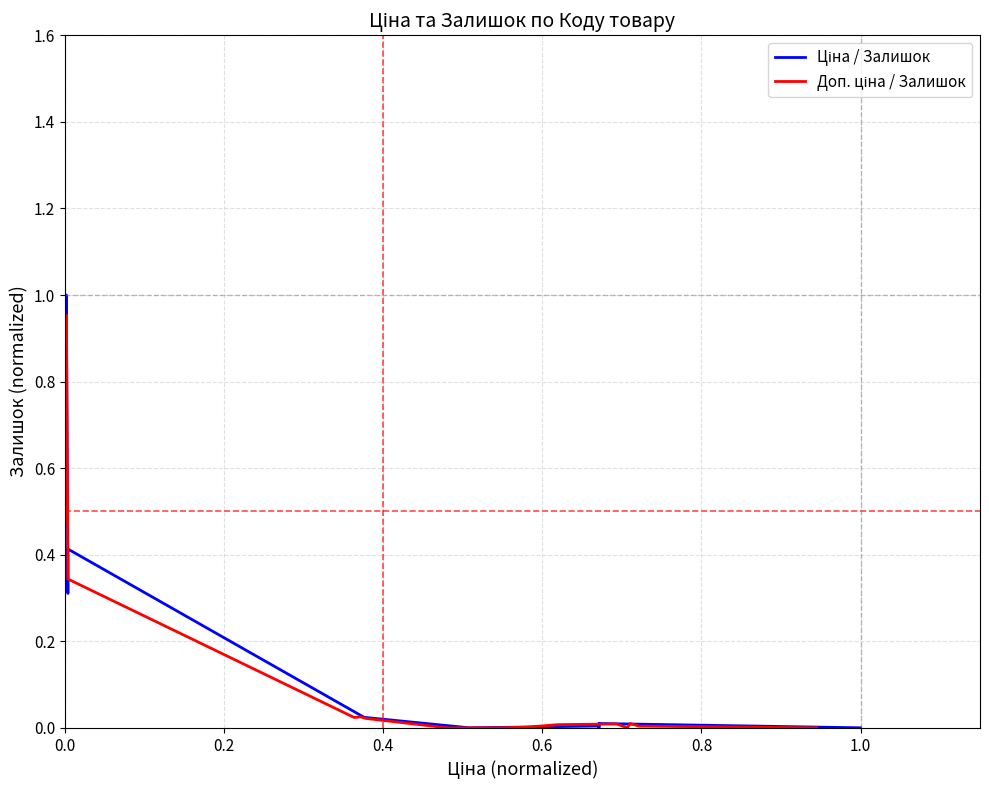

The value of Ціна / Залишок at 11 is -0.6. True or false?

False